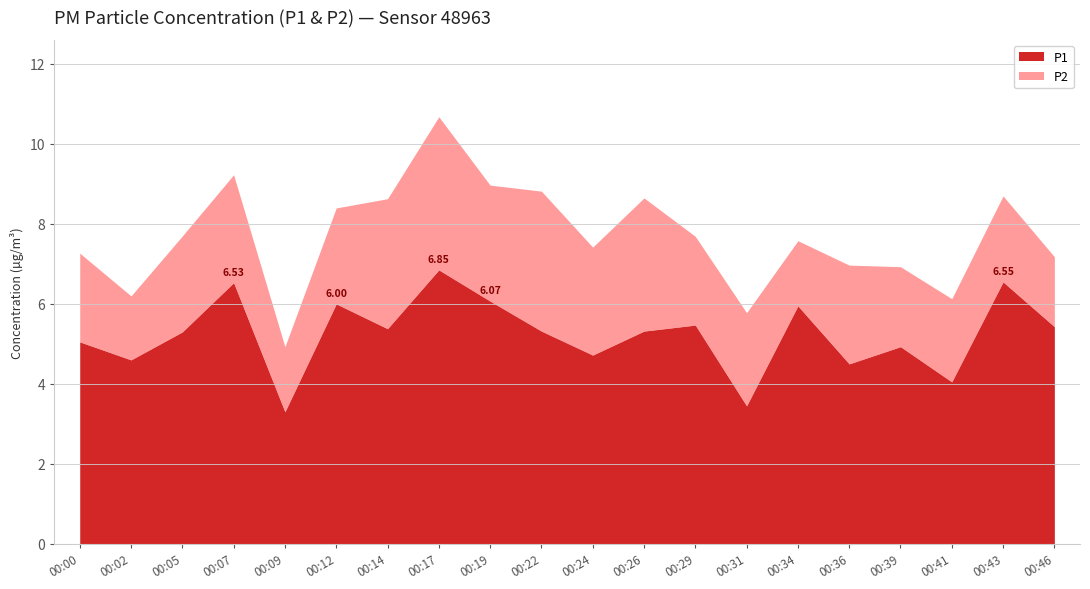

How many data points in P1 are less than 5?

7